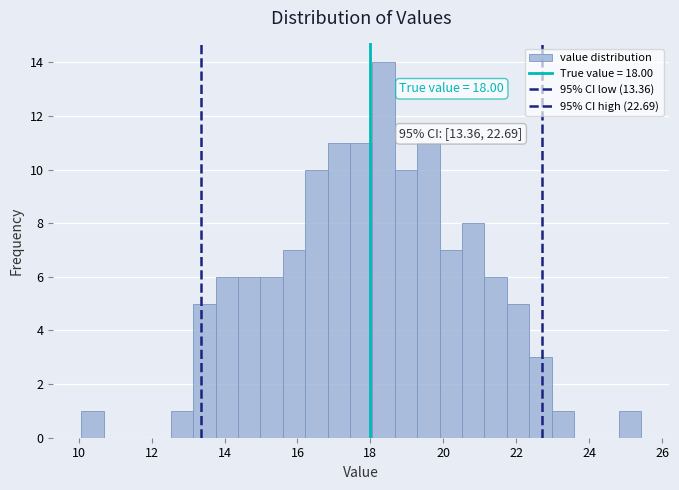

Read against the x-axis, roughly where is the centre of the tallest bar?

18.4